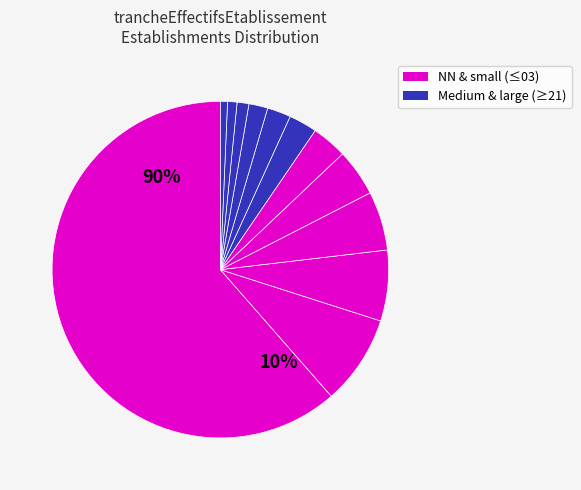

Is the sum of 31 and 01 greater than half?

No